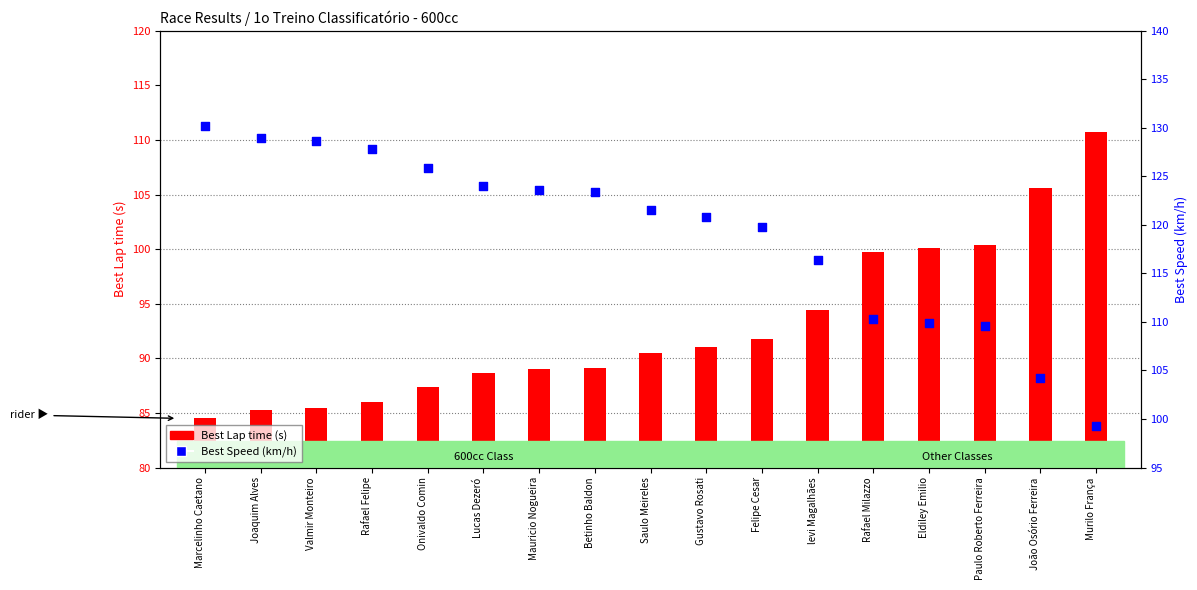

What is the total value across all series at Mauricio Nogueira?

212.6